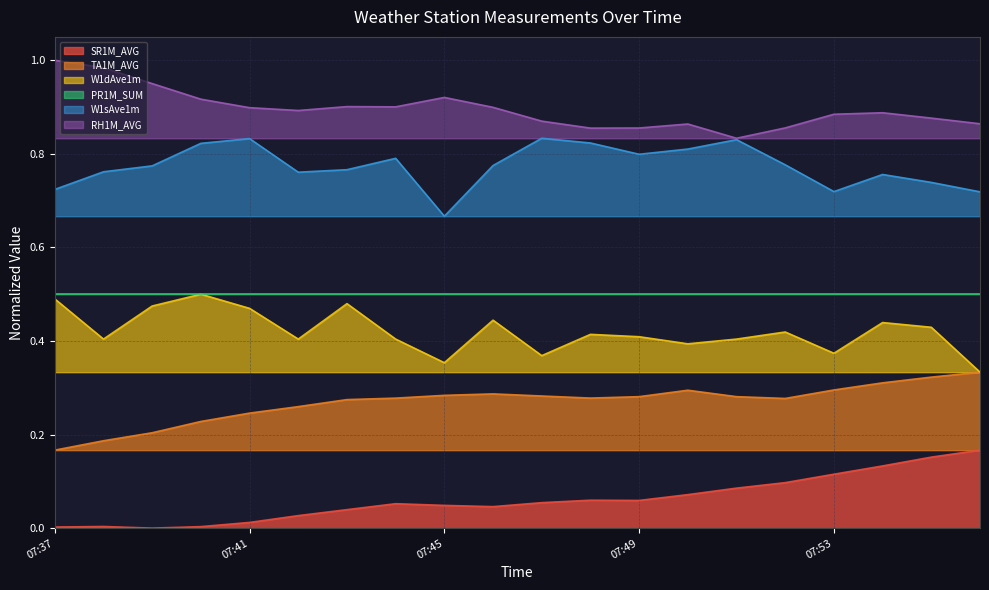

True or false: SR1M_AVG and RH1M_AVG intersect in this chart.

False